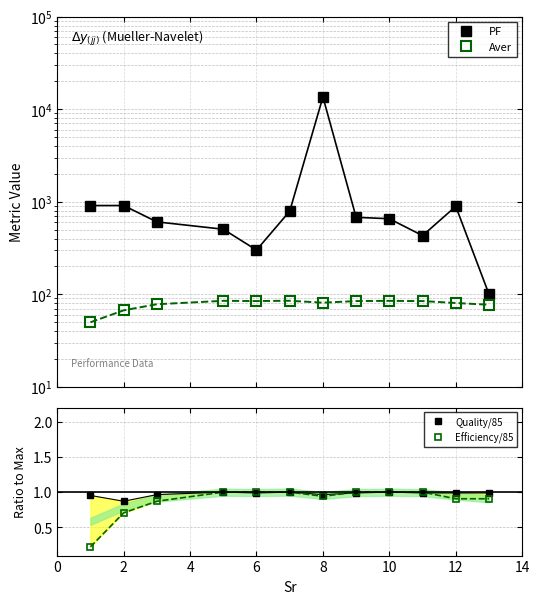

What is the difference between the maximum and minimum values in the PF series?

13425.0